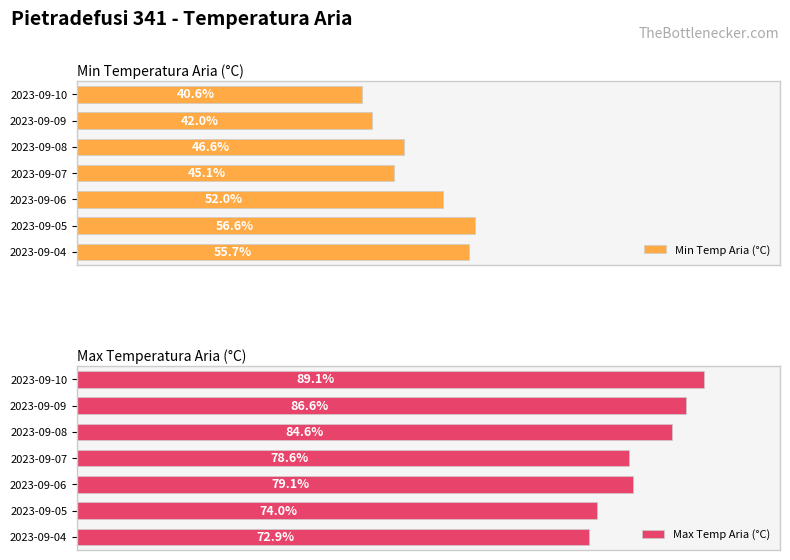

The value of Min Temp Aria (°C) at 2023-09-10 is 6.2. True or false?

False